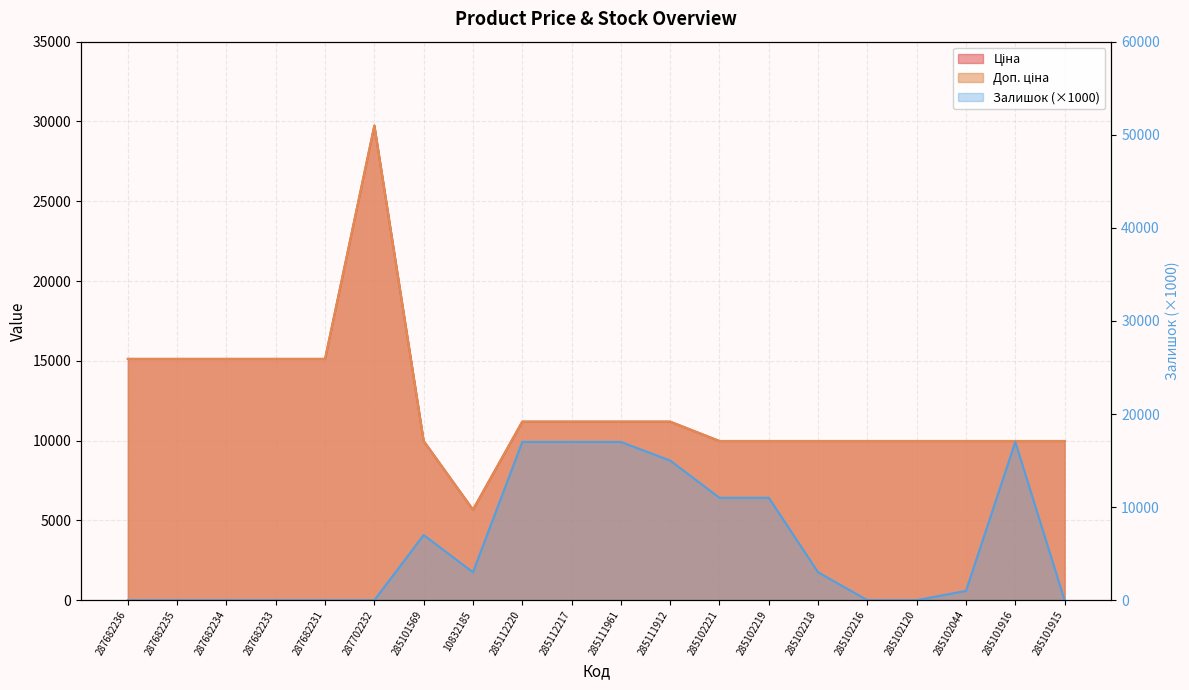

How many values in the Залишок series are below 3000?

10